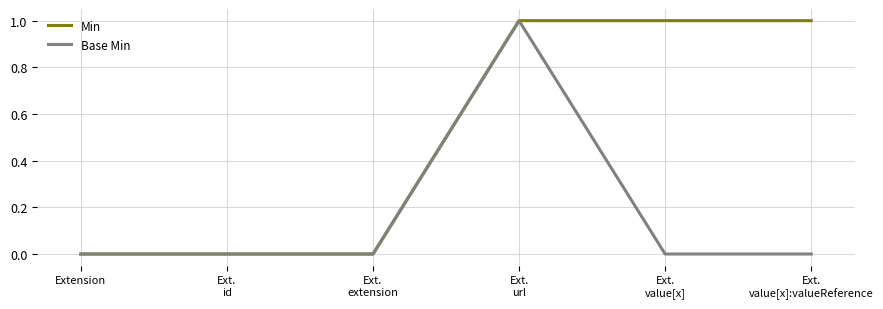

Reading right to left, extract all data points from this chart.

Min: Ext.
value[x]:valueReference=1	Ext.
value[x]=1	Ext.
url=1	Ext.
extension=0	Ext.
id=0	Extension=0
Base Min: Ext.
value[x]:valueReference=0	Ext.
value[x]=0	Ext.
url=1	Ext.
extension=0	Ext.
id=0	Extension=0